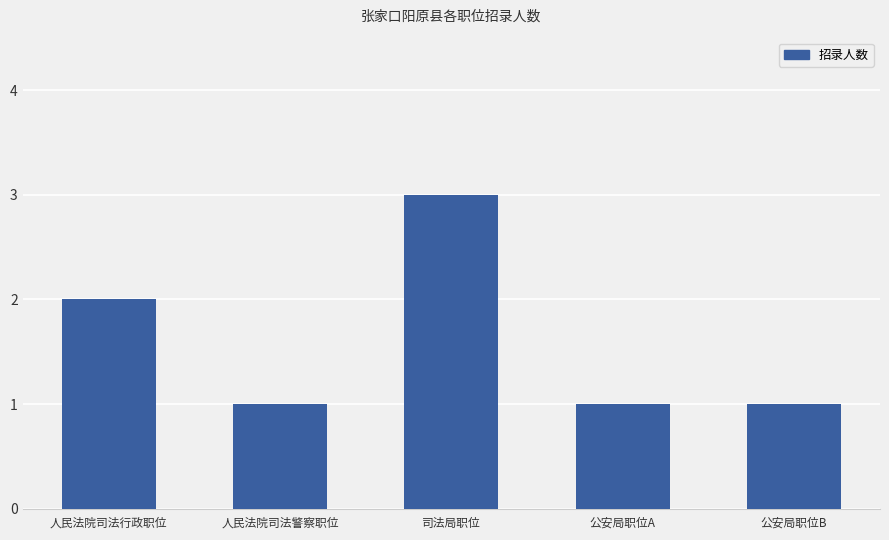

What is the sum of the values at 司法局职位 and 人民法院司法行政职位?

5